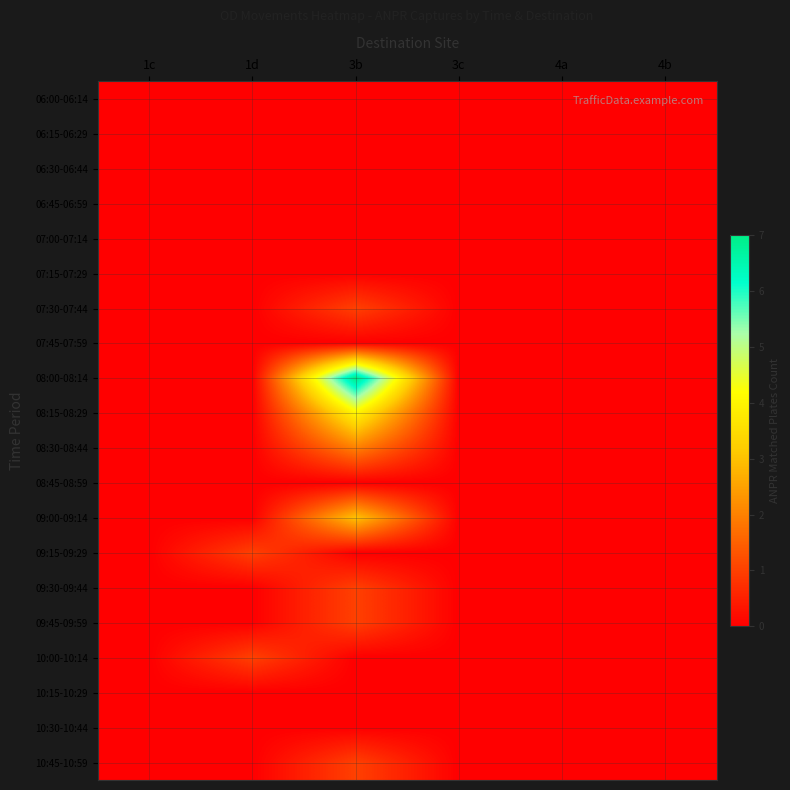

Reading right to left, what are all the values shown in this chart?

06:00-06:14: 4b=0	4a=0	3c=0	3b=0	1d=0	1c=0
06:15-06:29: 4b=0	4a=0	3c=0	3b=0	1d=0	1c=0
06:30-06:44: 4b=0	4a=0	3c=0	3b=0	1d=0	1c=0
06:45-06:59: 4b=0	4a=0	3c=0	3b=0	1d=0	1c=0
07:00-07:14: 4b=0	4a=0	3c=0	3b=0	1d=0	1c=0
07:15-07:29: 4b=0	4a=0	3c=0	3b=0	1d=0	1c=0
07:30-07:44: 4b=0	4a=0	3c=0	3b=1	1d=0	1c=0
07:45-07:59: 4b=0	4a=0	3c=0	3b=0	1d=0	1c=0
08:00-08:14: 4b=0	4a=0	3c=0	3b=7	1d=0	1c=0
08:15-08:29: 4b=0	4a=0	3c=0	3b=4	1d=0	1c=0
08:30-08:44: 4b=0	4a=0	3c=0	3b=2	1d=0	1c=0
08:45-08:59: 4b=0	4a=0	3c=0	3b=0	1d=0	1c=0
09:00-09:14: 4b=0	4a=0	3c=0	3b=3	1d=0	1c=0
09:15-09:29: 4b=0	4a=0	3c=0	3b=0	1d=1	1c=0
09:30-09:44: 4b=0	4a=0	3c=0	3b=1	1d=0	1c=0
09:45-09:59: 4b=0	4a=0	3c=0	3b=1	1d=0	1c=0
10:00-10:14: 4b=0	4a=0	3c=0	3b=0	1d=1	1c=0
10:15-10:29: 4b=0	4a=0	3c=0	3b=0	1d=0	1c=0
10:30-10:44: 4b=0	4a=0	3c=0	3b=0	1d=0	1c=0
10:45-10:59: 4b=0	4a=0	3c=0	3b=1	1d=0	1c=0